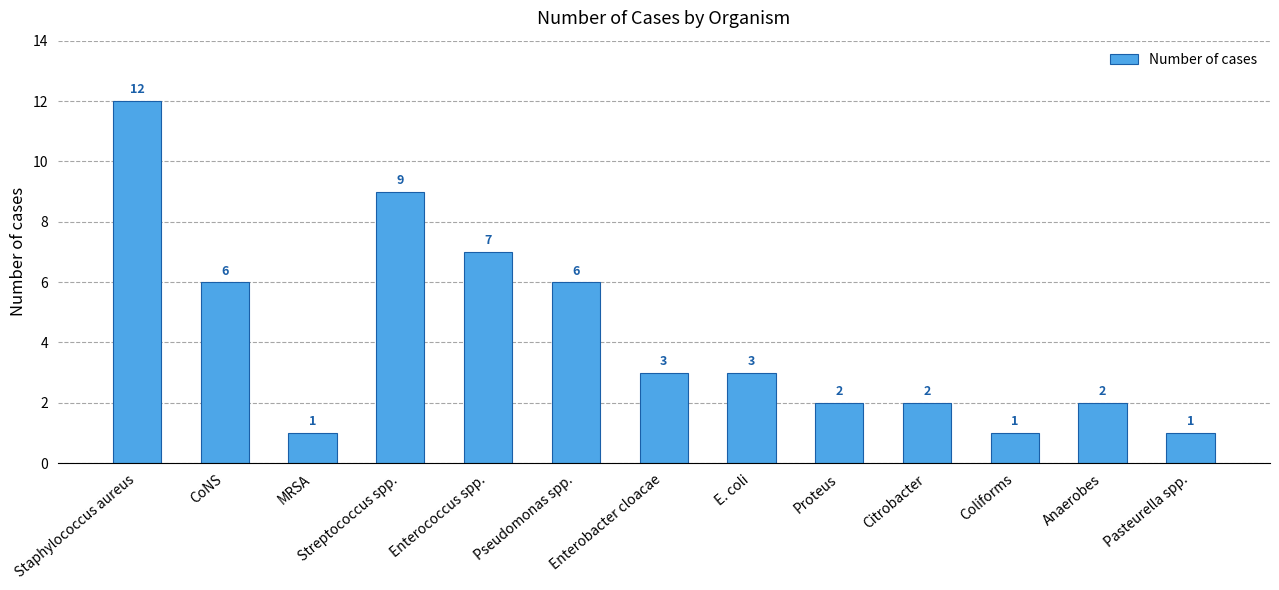

How many series are shown in this chart?

1